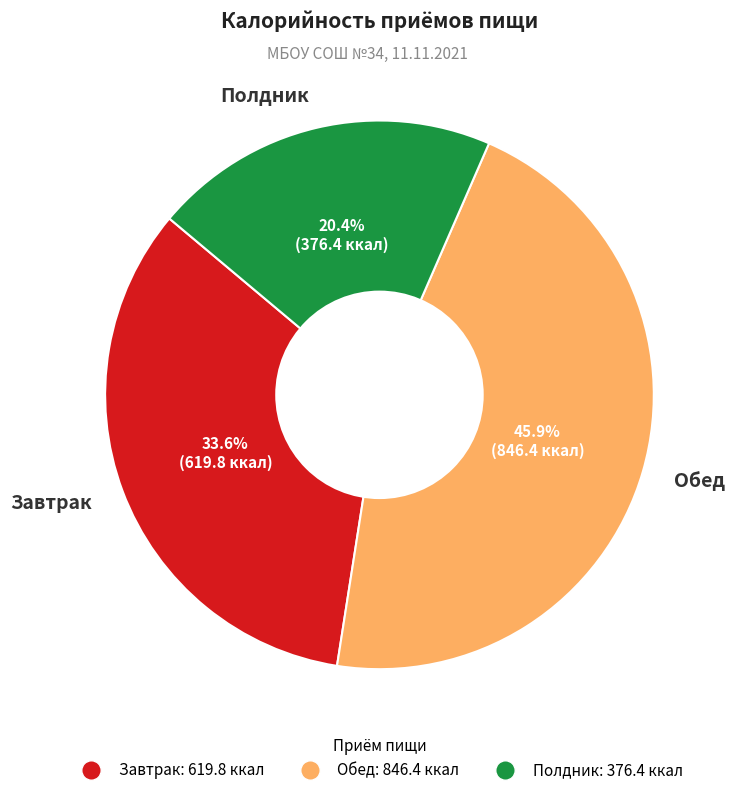

What is the ratio of the value at Полдник to the value at Завтрак?

0.6